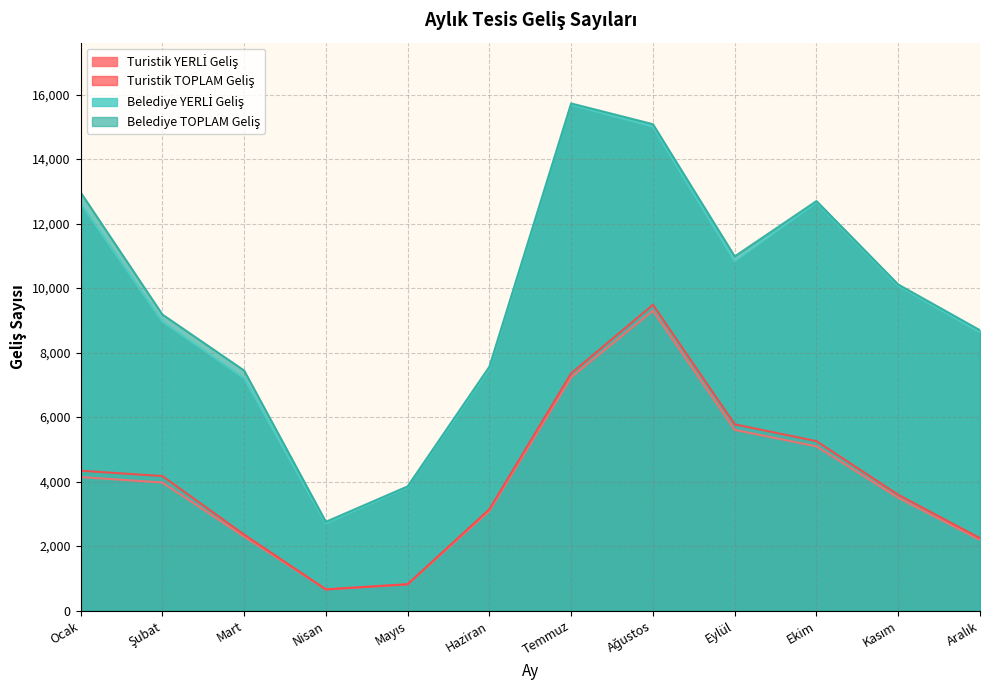

At which category does Turistik YERLİ Geliş reach its first local valley?

Nisan